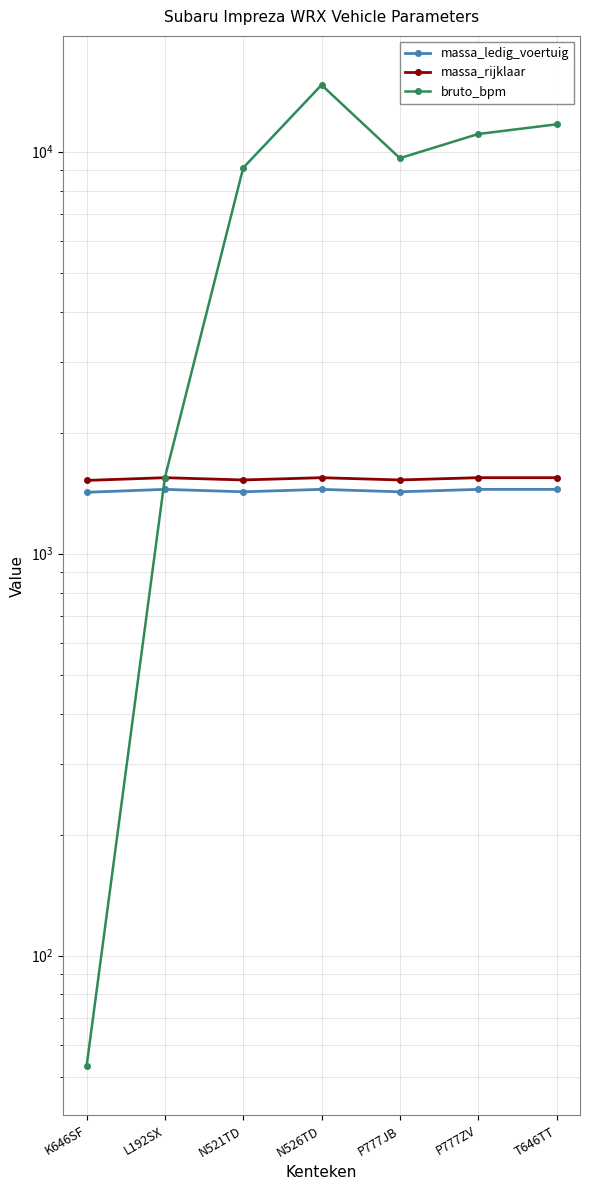

Reading left to right, what are all the values shown in this chart?

massa_ledig_voertuig: K646SF=1421	L192SX=1445	N521TD=1425	N526TD=1445	P777JB=1425	P777ZV=1445	T646TT=1445
massa_rijklaar: K646SF=1521	L192SX=1545	N521TD=1525	N526TD=1545	P777JB=1525	P777ZV=1545	T646TT=1545
bruto_bpm: K646SF=53	L192SX=1545	N521TD=9119	N526TD=14659	P777JB=9637	P777ZV=11067	T646TT=11699